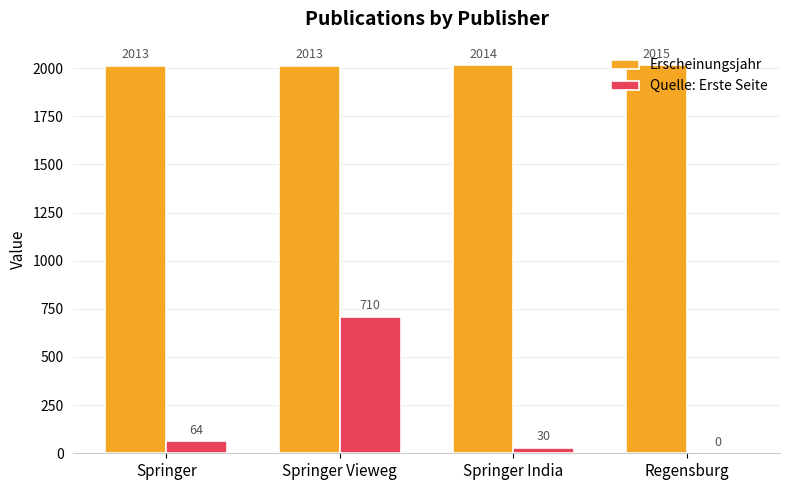

How many groups of bars are there?

4